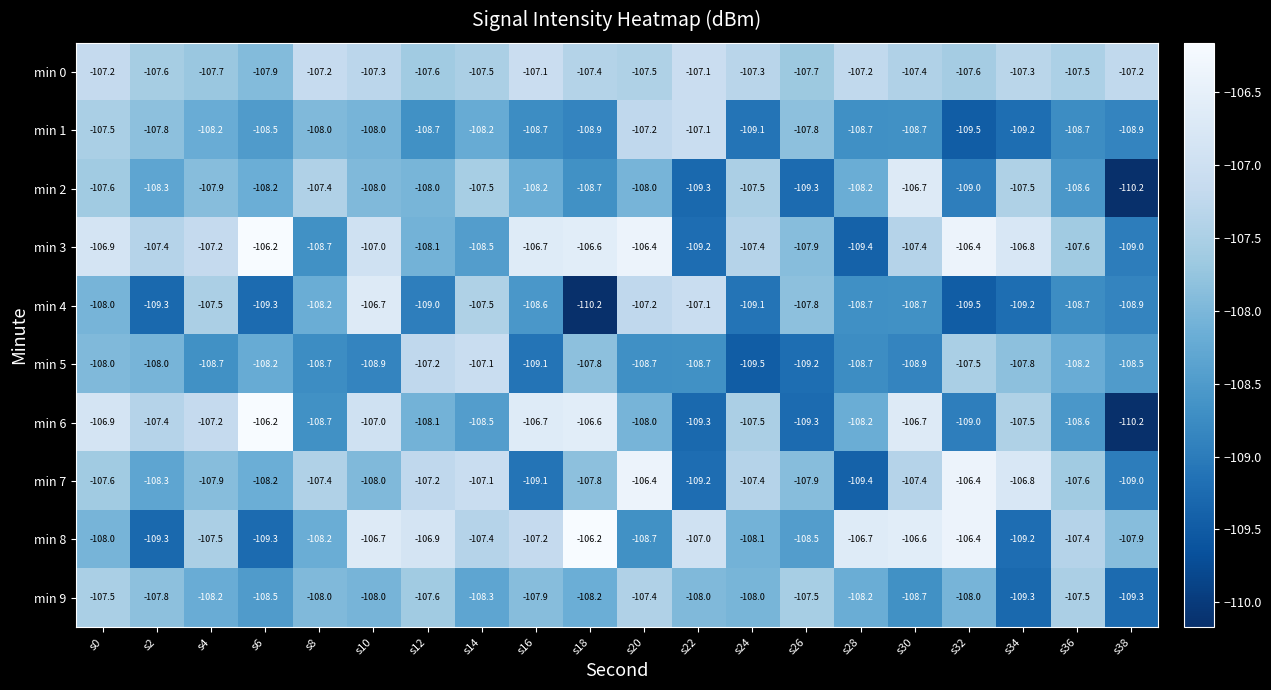

The min 9 series shows -26.4 at s12. True or false?

False